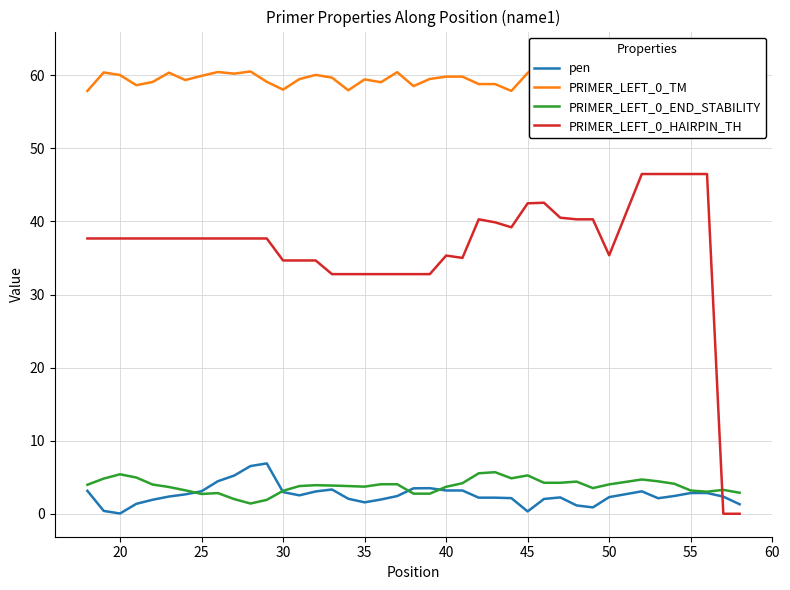

What is the value of the PRIMER_LEFT_0_HAIRPIN_TH point at the 13th from the left?

34.7